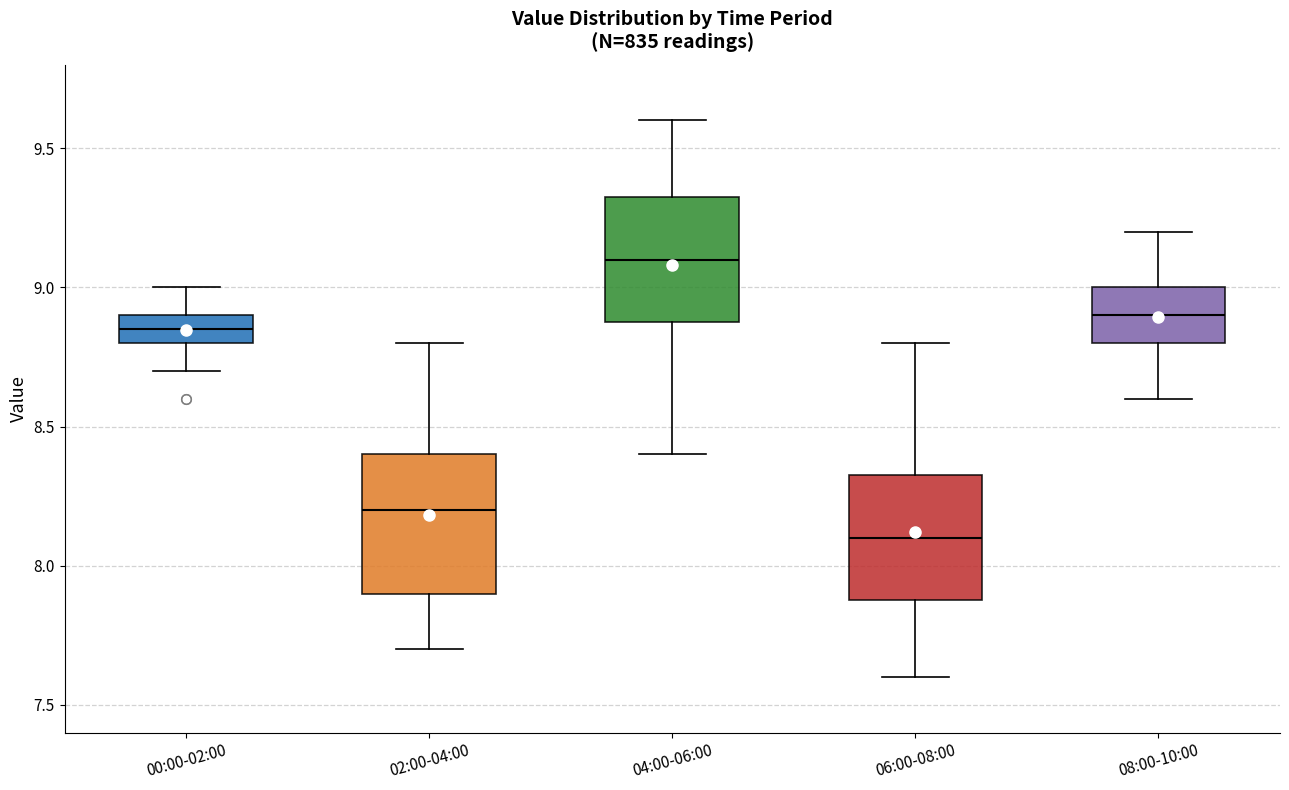

Reading left to right, read every box against the y-axis: the position of its median line, the range the box covers, and the ends of its whiskers. The values are not printed on the chart, so give them approximately, as read against the axis.

00:00-02:00: median 8.85, box 8.80 to 8.90, whiskers 8.70 to 9.00
02:00-04:00: median 8.20, box 7.90 to 8.40, whiskers 7.70 to 8.80
04:00-06:00: median 9.10, box 8.90 to 9.35, whiskers 8.40 to 9.60
06:00-08:00: median 8.10, box 7.90 to 8.35, whiskers 7.60 to 8.80
08:00-10:00: median 8.90, box 8.80 to 9.00, whiskers 8.60 to 9.20